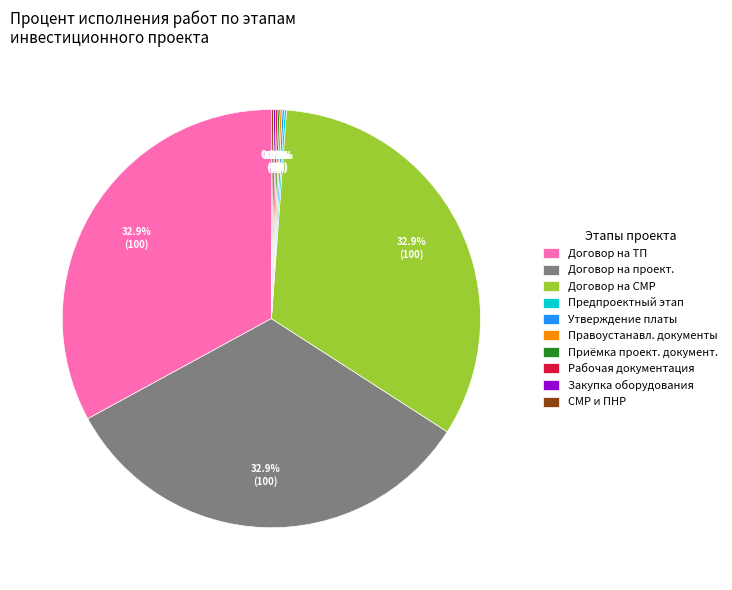

Is there any slice that represents more than half of the pie?

No